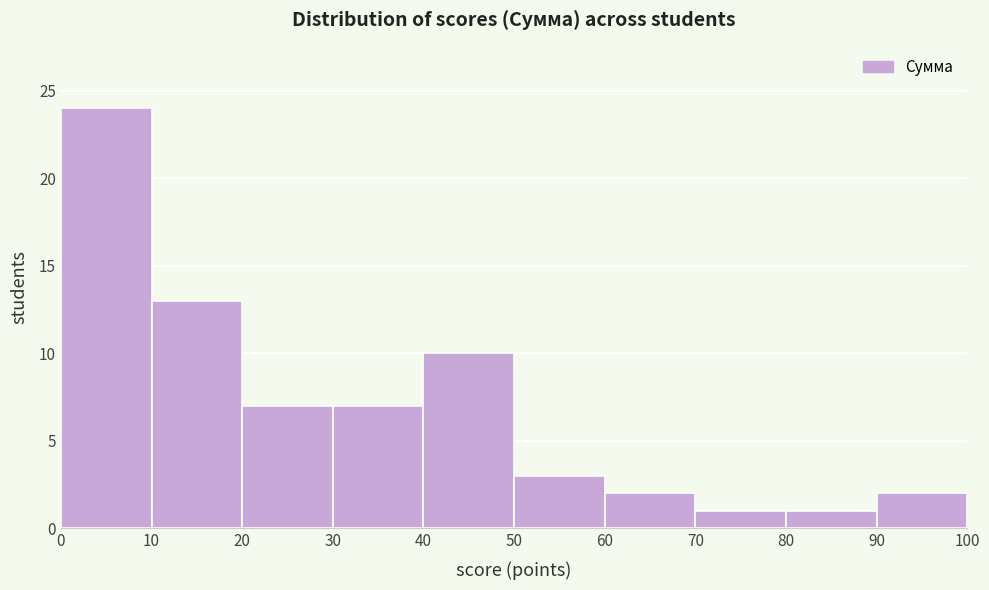

What is the height of the bar covering 40 to 50 on the x-axis? The values are not printed on the chart, so give them approximately, as read against the axis.

10